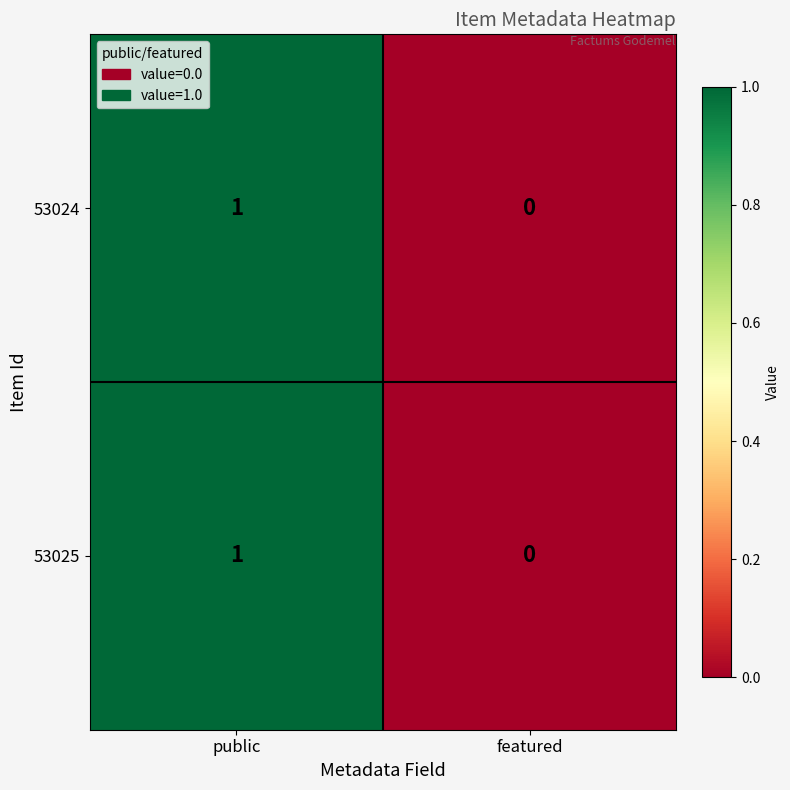

Reading left to right, transcribe all the data shown in this chart.

53024: 1	0
53025: 1	0